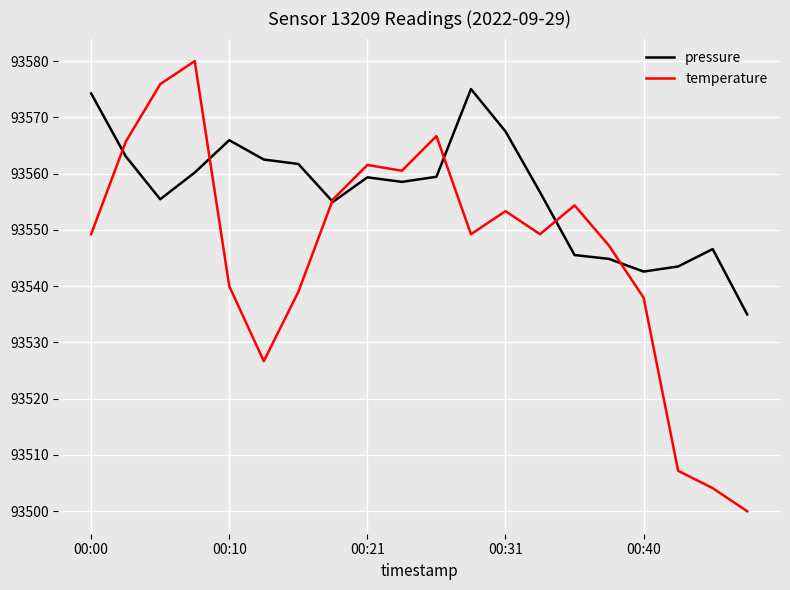

Which series has the largest range (max minus min)?

temperature